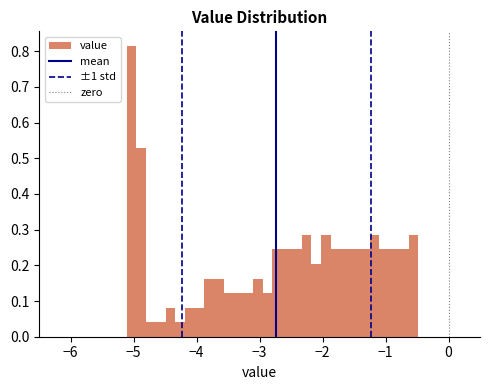

Around what value on the x-axis is the tallest bar? Give the approximate position of its centre, as read against the axis.

-5.0